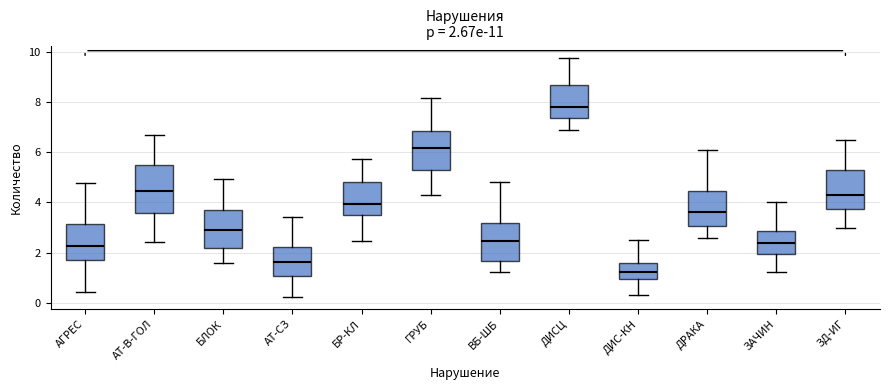

Comparing the boxes themselves (not the whiskers), which one is the tallest?

АТ-В-ГОЛ